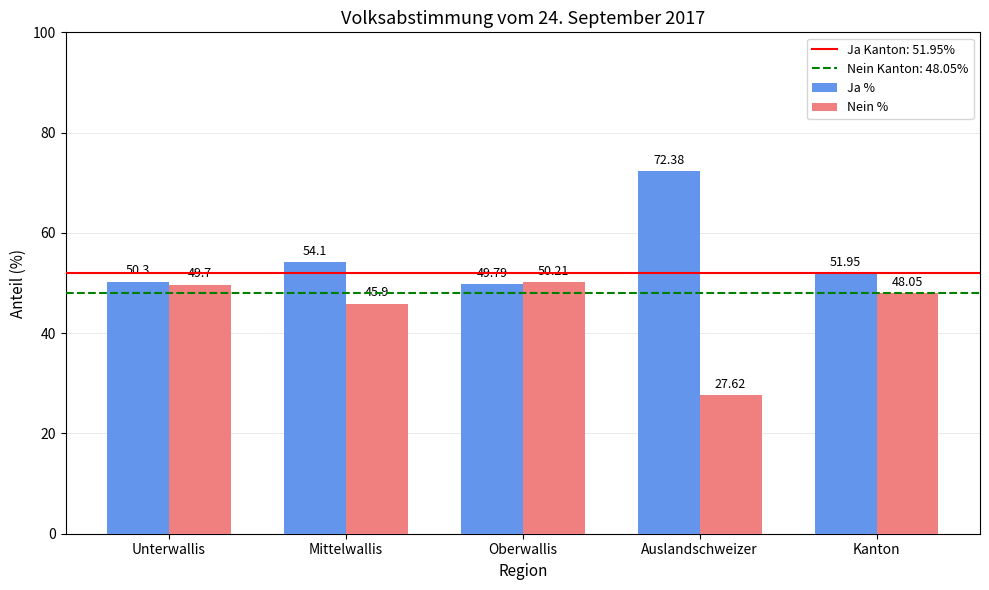

At Mittelwallis, list the series in order from smallest to largest.

Nein %, Ja %